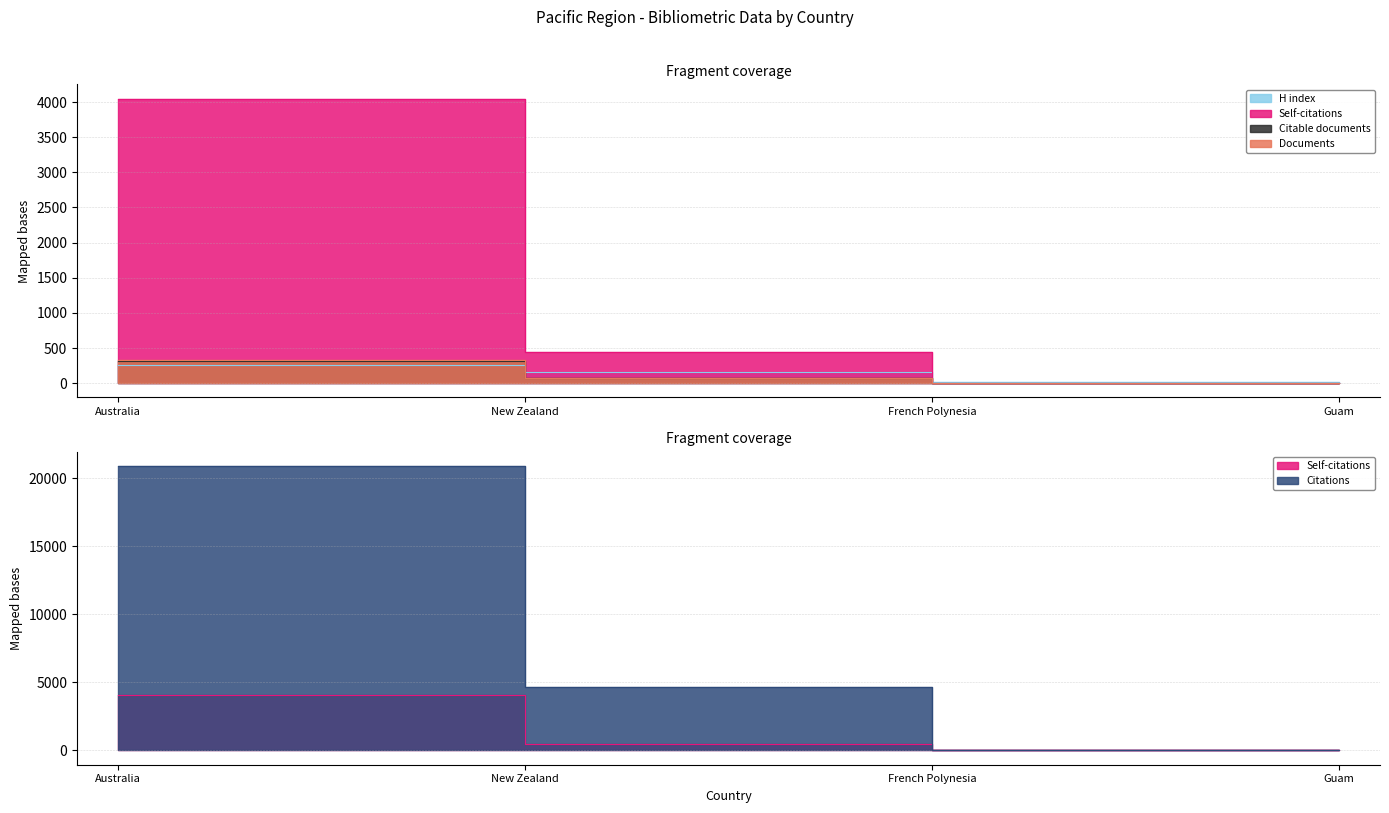

What position from the right is New Zealand?

3